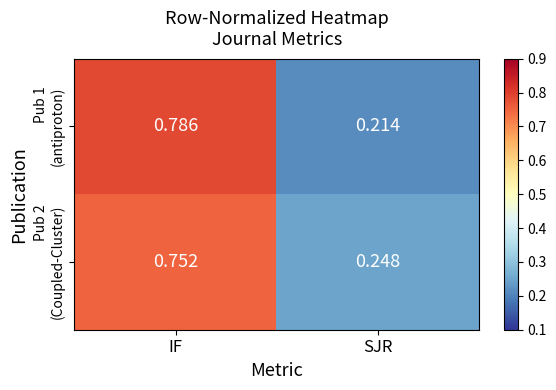

At which category does the chart reach its peak across all series?

IF